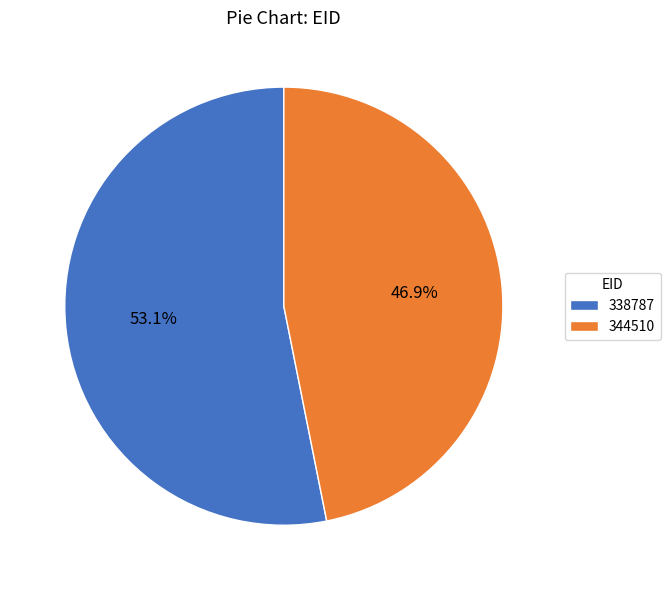

Which slice is the smallest?

344510